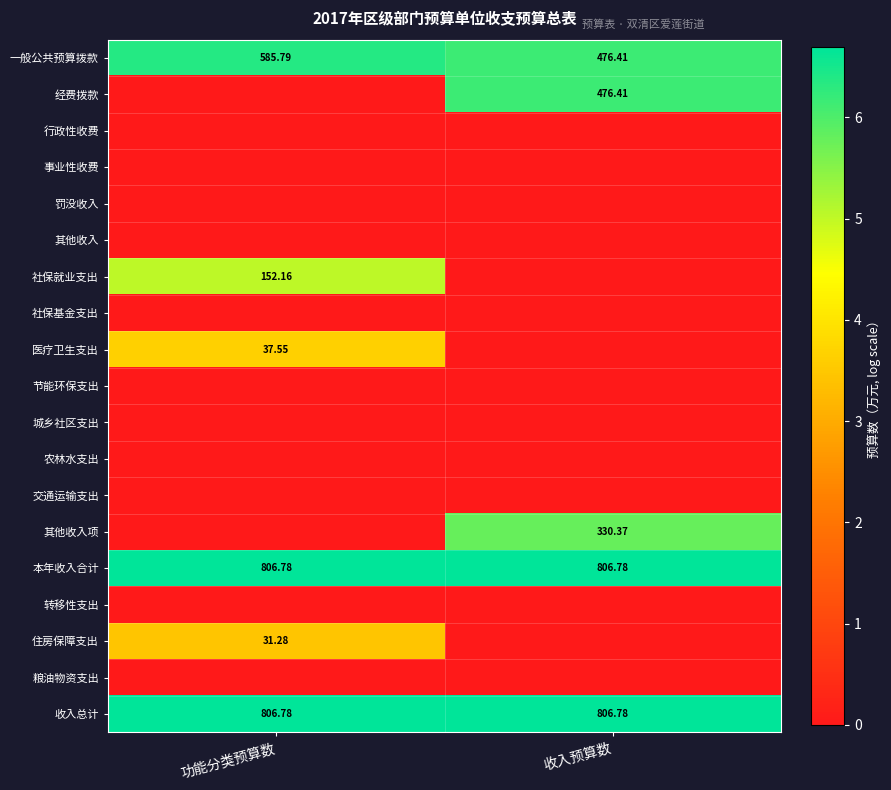

List the labels in order of 医疗卫生支出 value, largest first.

功能分类预算数, 收入预算数